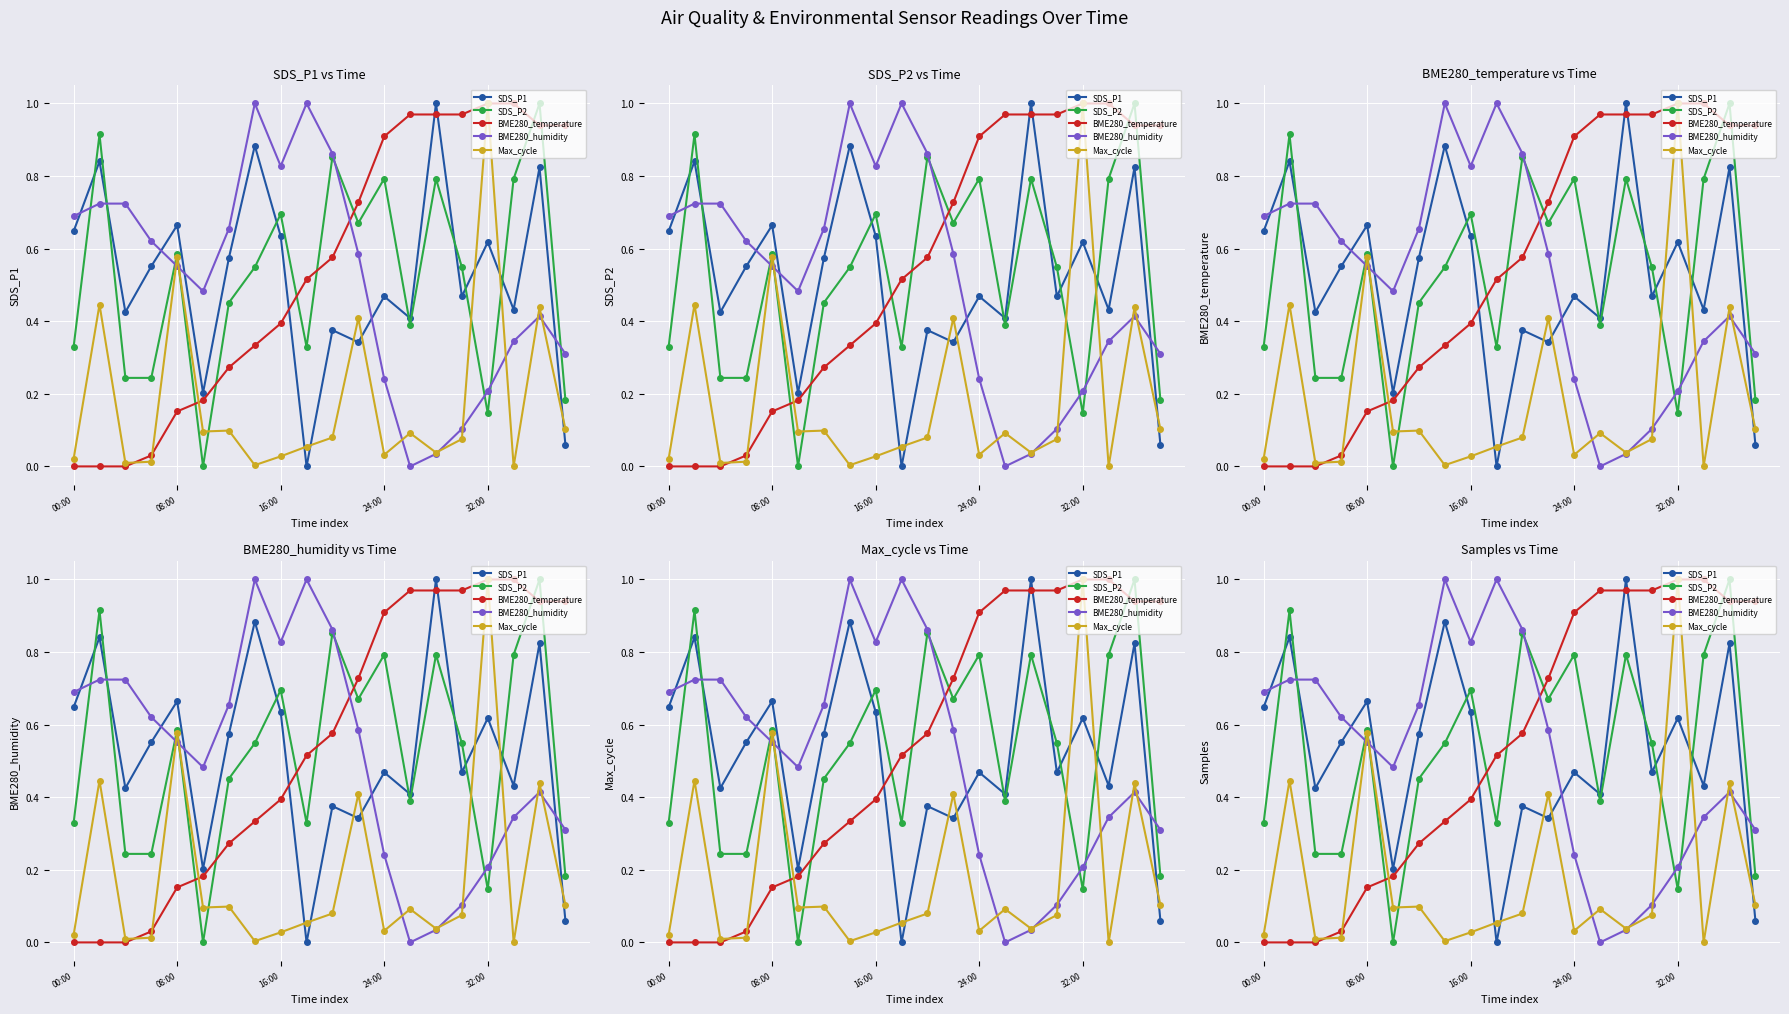

Which series has the largest total across all categories?

BME280_temperature